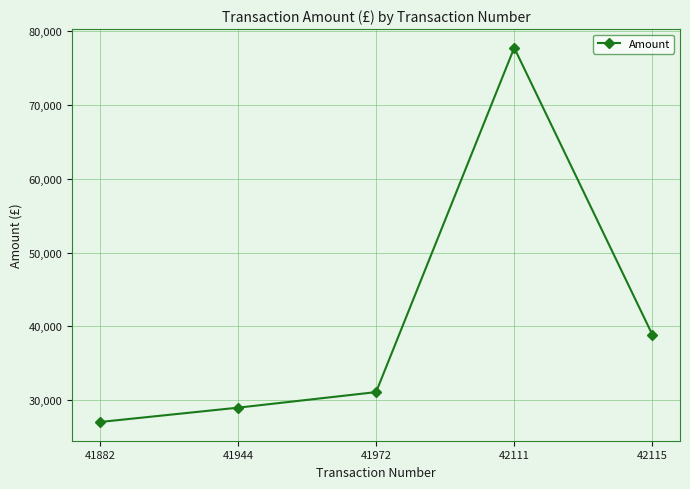

How many data points does each series have?

5